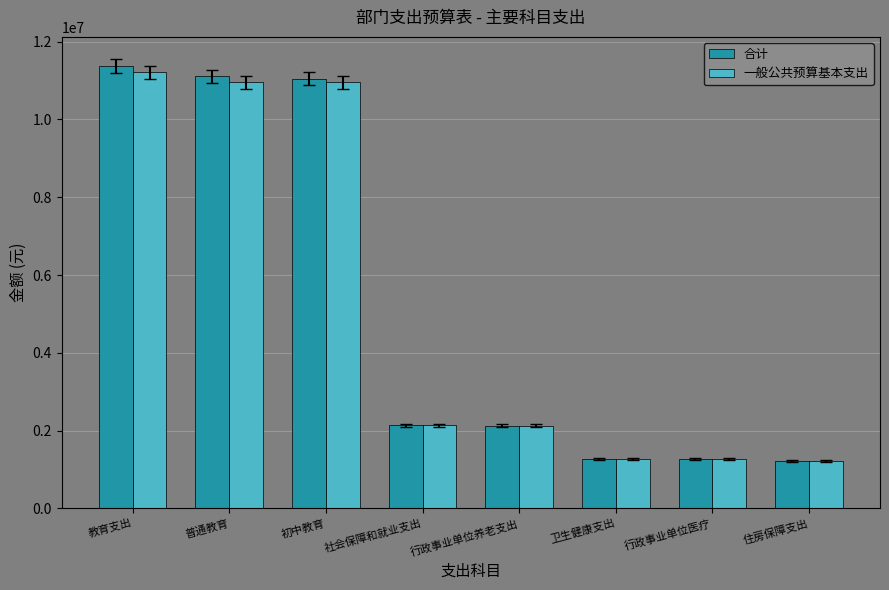

At which label does 合计 reach its peak?

教育支出